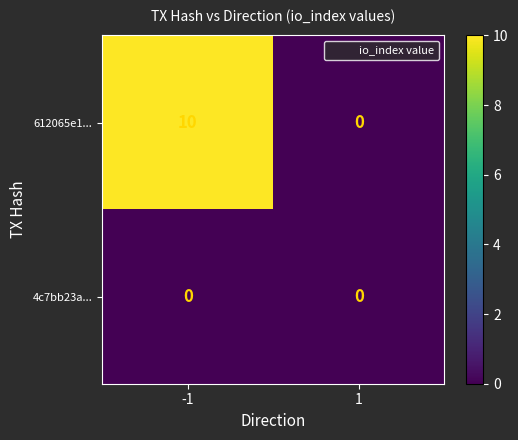

List the series in order of their overall mean, lowest first.

4c7bb23a..., 612065e1...